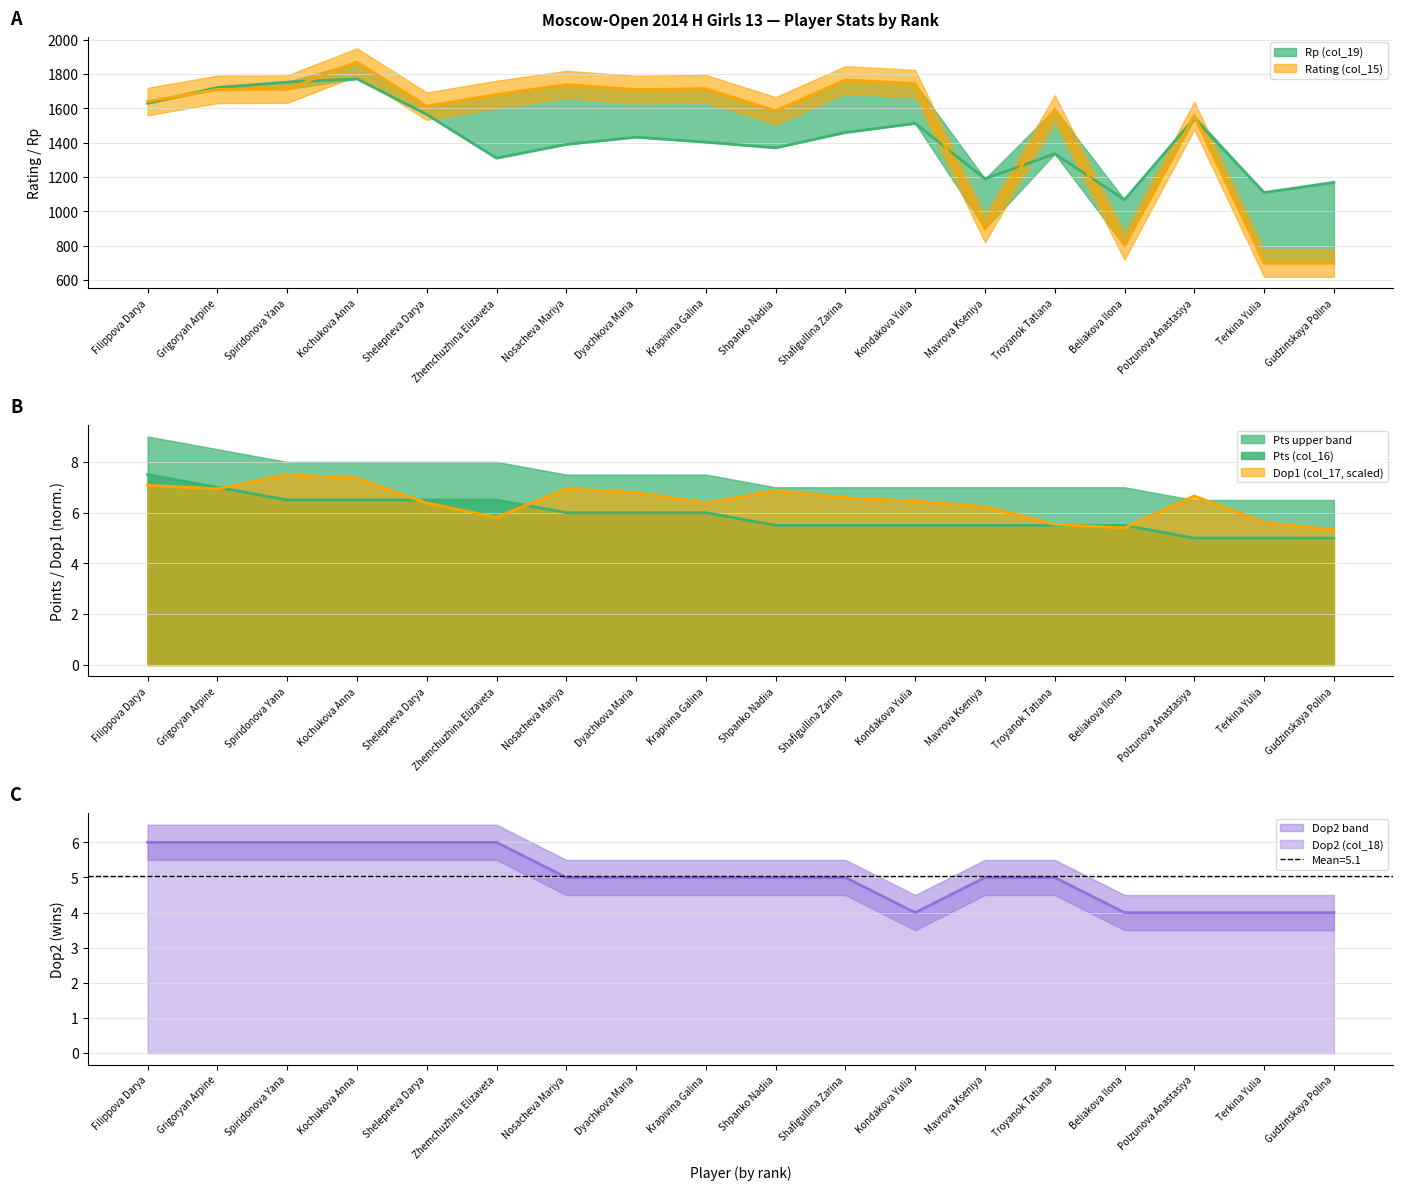

What are all the series names shown in the legend?

Rp (col_19), Pts (col_16), Dop2 (col_18), Rating (col_15), Dop1 (col_17)